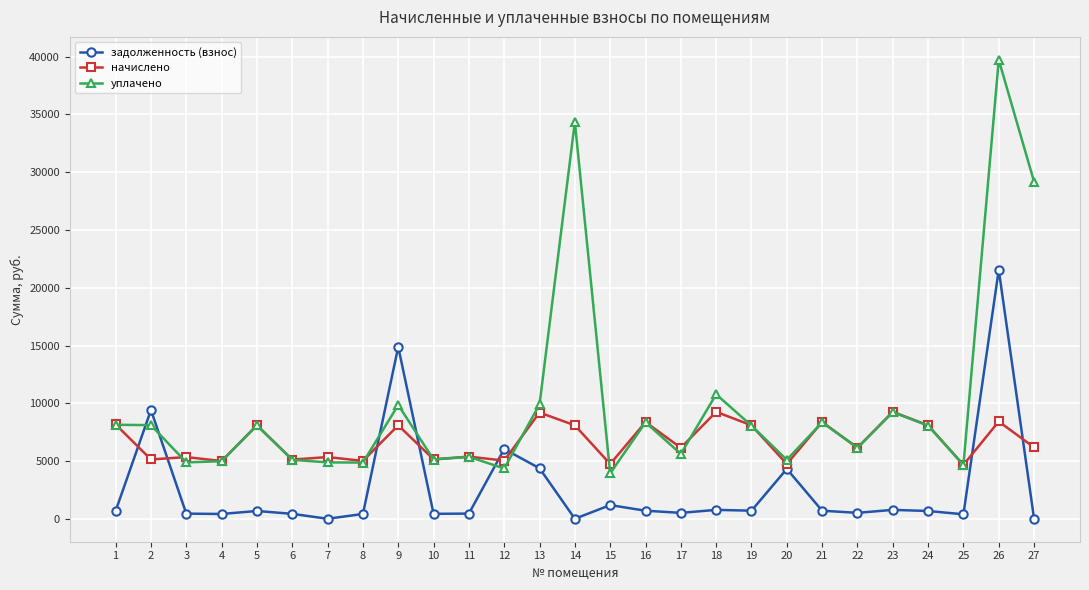

True or false: уплачено has a value of 4354.0 at 12.

True